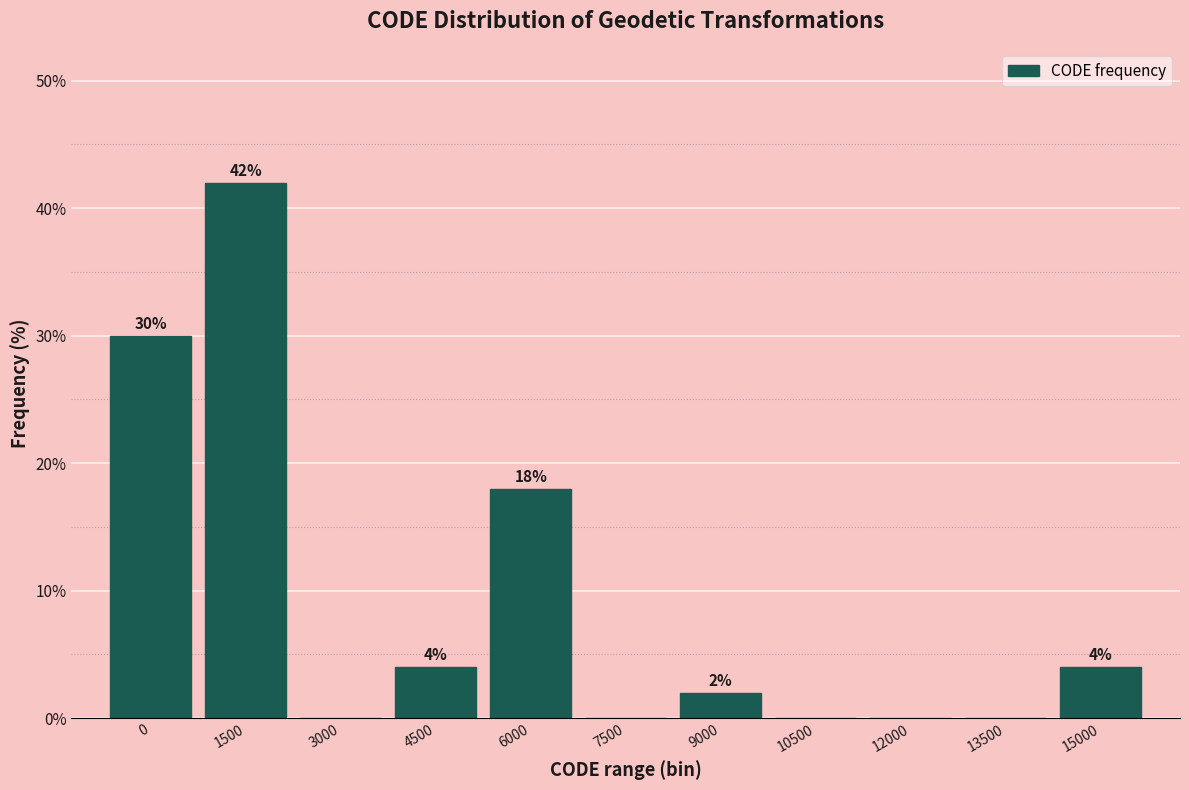

Reading right to left, transcribe all the data shown in this chart.

15000=4	13500=0	12000=0	10500=0	9000=2	7500=0	6000=18	4500=4	3000=0	1500=42	0=30